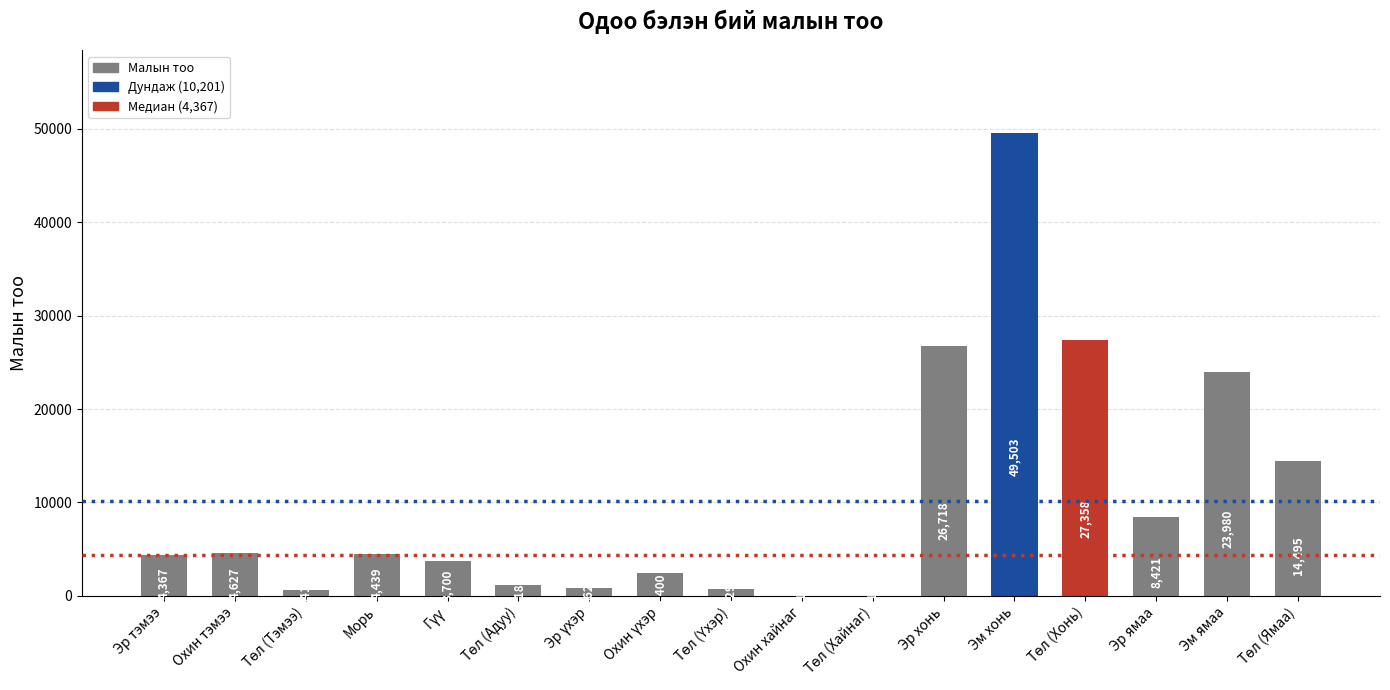

What is the approximate value at Эр ямаа, to the nearest 10?

8420